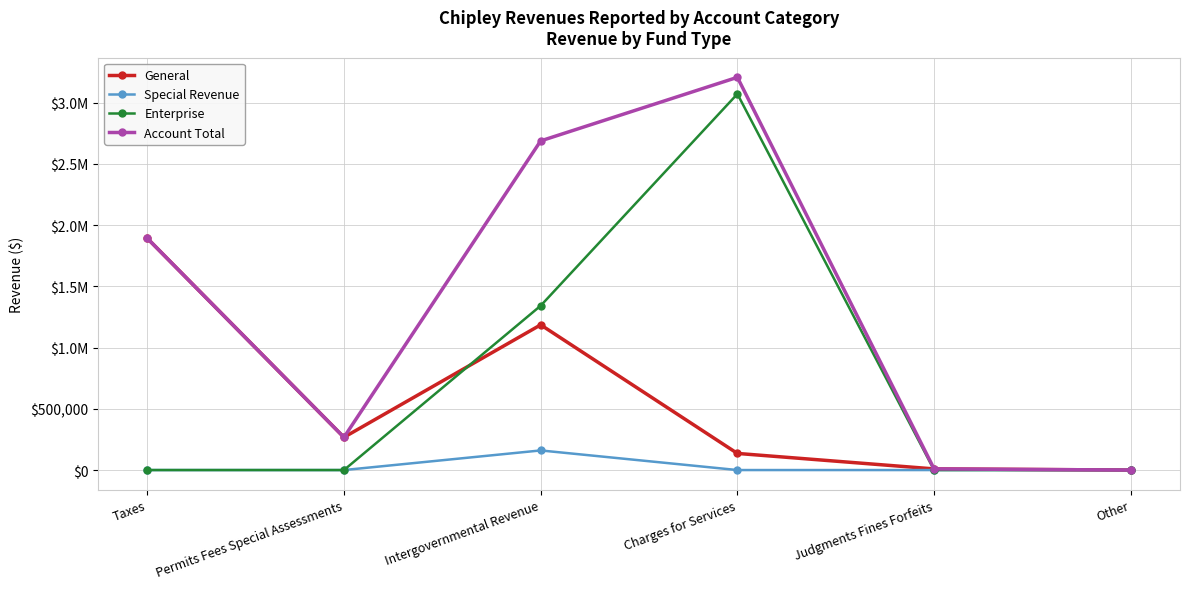

At how many categories does at least one series exceed 3159825?

1